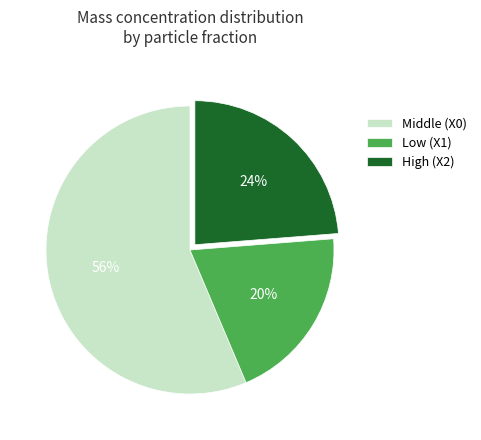

Is the sum of Low (X1) and High (X2) greater than half?

No